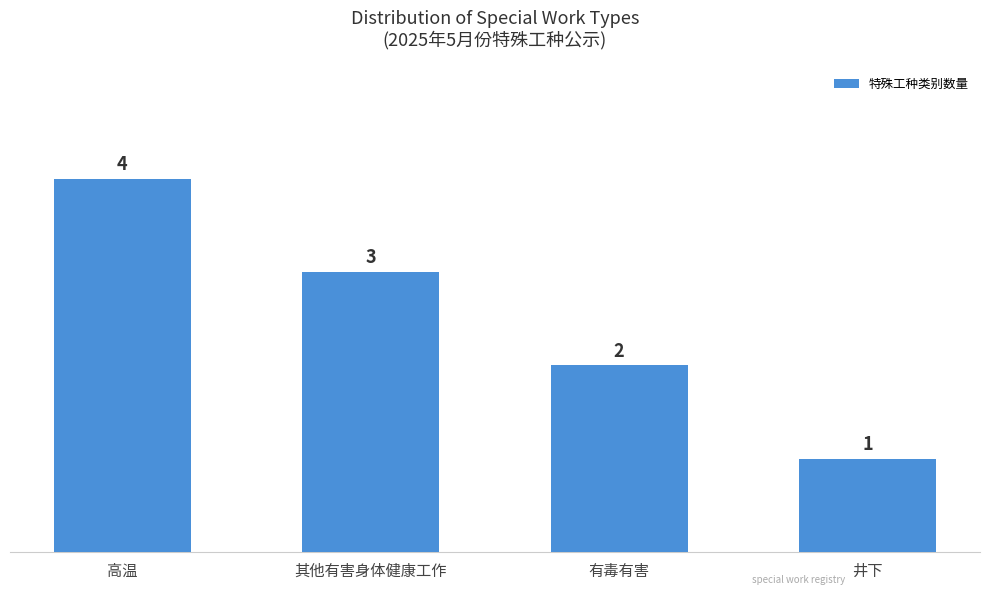

What is the smallest value displayed?

1